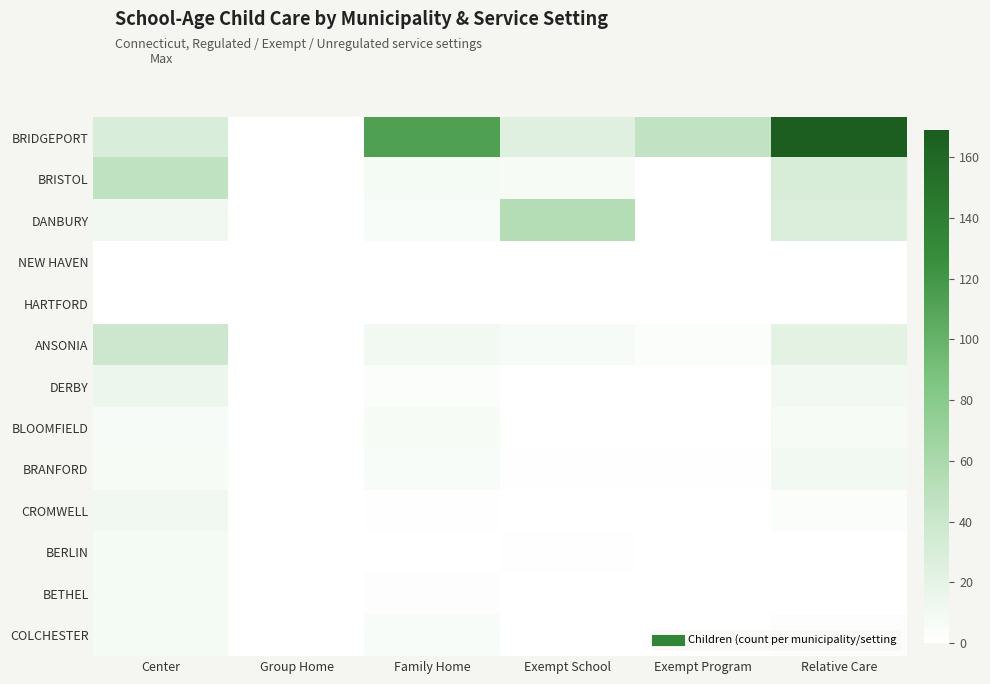

Rank the series by their maximum value, from lowest to highest.

NEW HAVEN, HARTFORD, BLOOMFIELD, BERLIN, BETHEL, COLCHESTER, BRANFORD, CROMWELL, DERBY, ANSONIA, BRISTOL, DANBURY, BRIDGEPORT